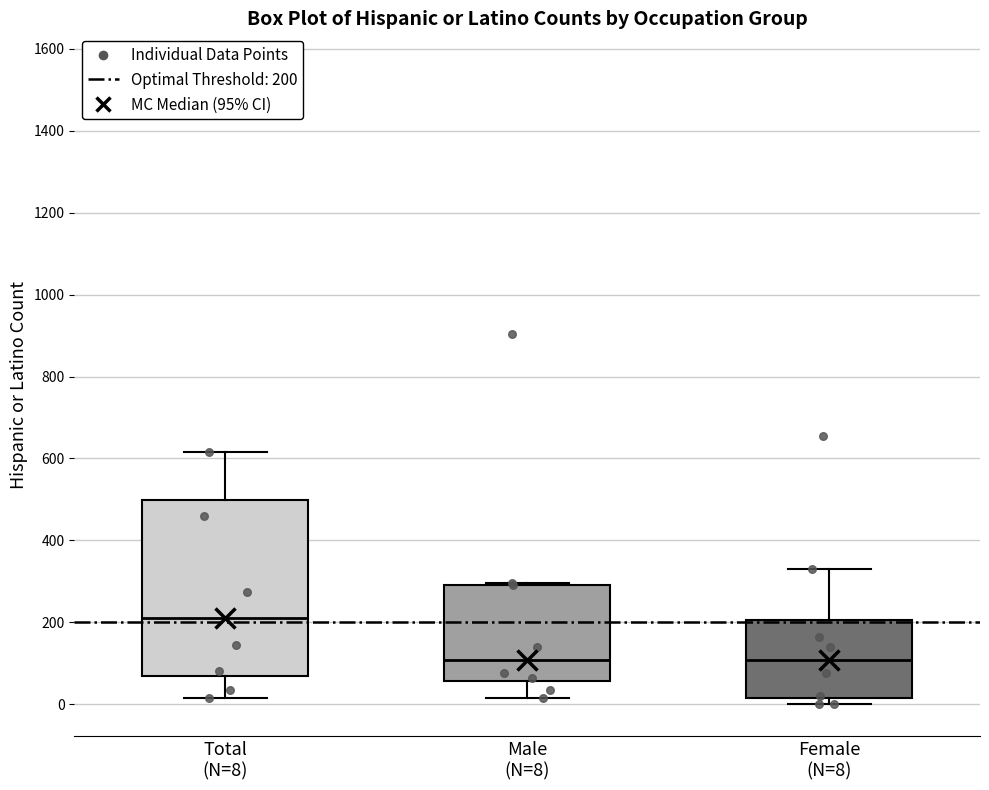

Reading left to right, transcribe this box plot: for each box, give where its median line is, the range the box spans, and where its two whiskers end, as read against the y-axis. The values are not printed on the chart, so give them approximately, as read against the axis.

Total (N=8): median 220, box 60 to 500, whiskers 20 to 620
Male (N=8): median 100, box 60 to 300, whiskers 20 to 300
Female (N=8): median 100, box 20 to 200, whiskers 0 to 340